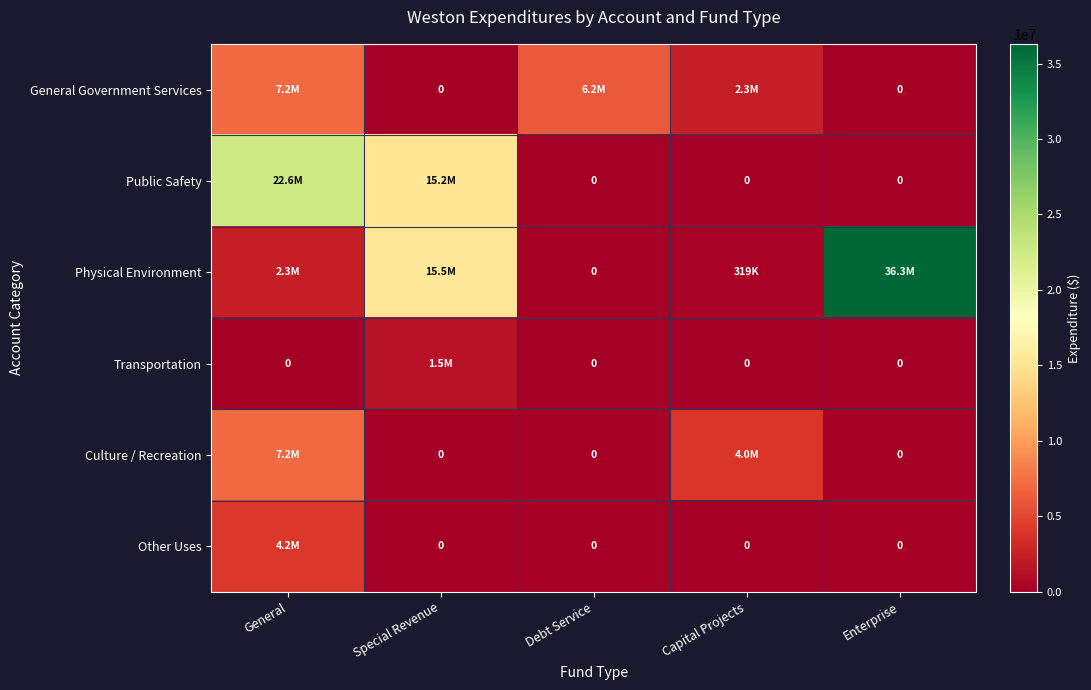

Is it true that Physical Environment equals 36303192 at Enterprise?

True